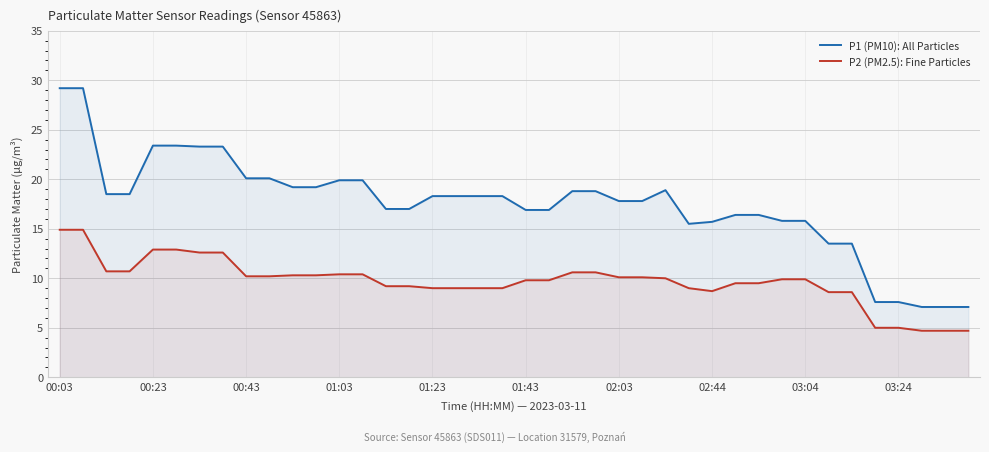

Is it true that P1 (PM10): All Particles equals 23.3 at 25?

False